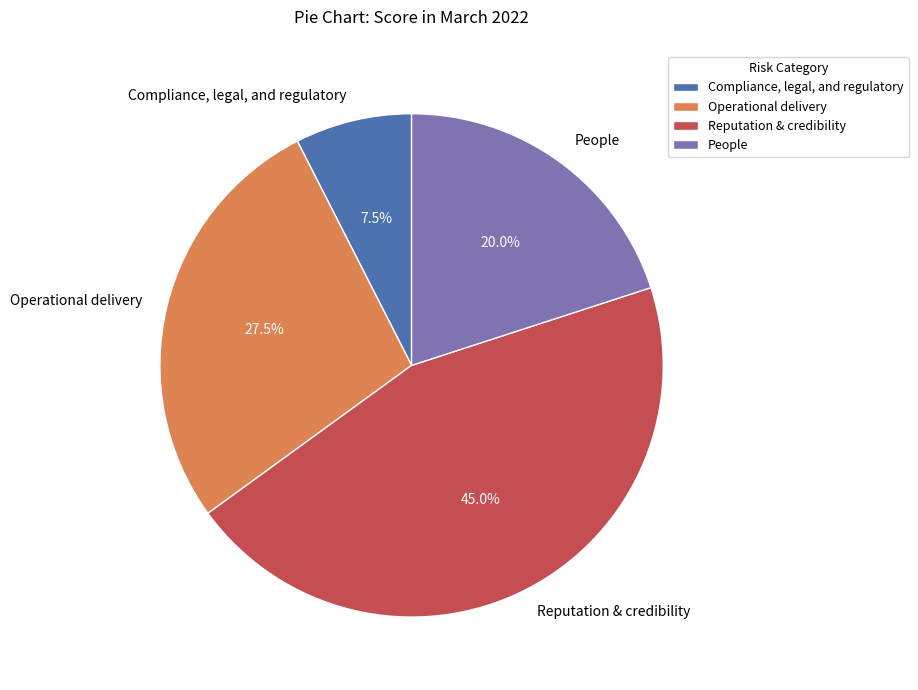

Between Compliance, legal, and regulatory and Reputation & credibility, which is larger?

Reputation & credibility